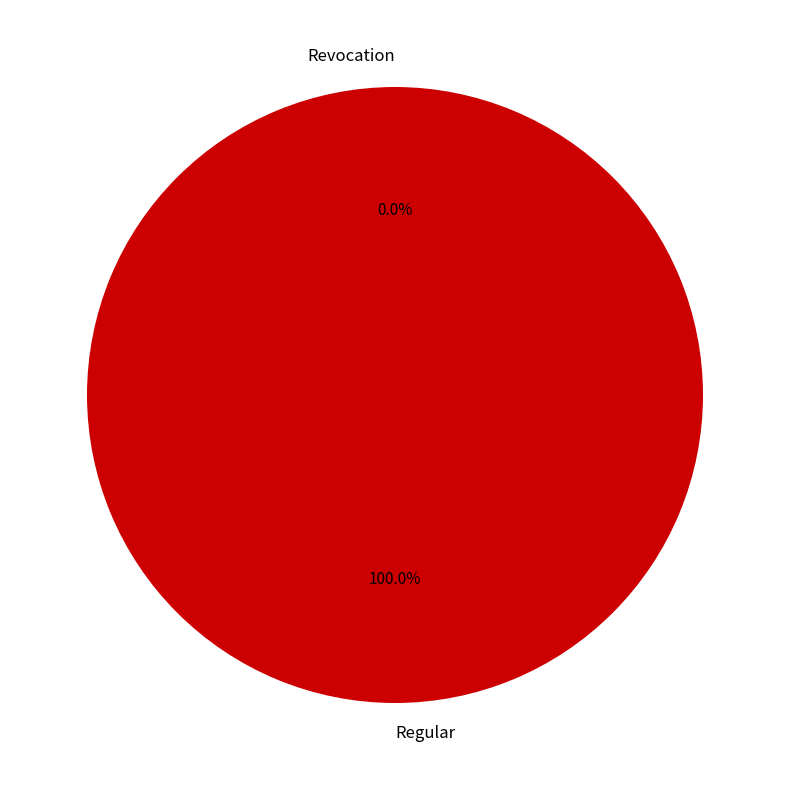

What percentage do Revocation and Regular together represent?

100.0%